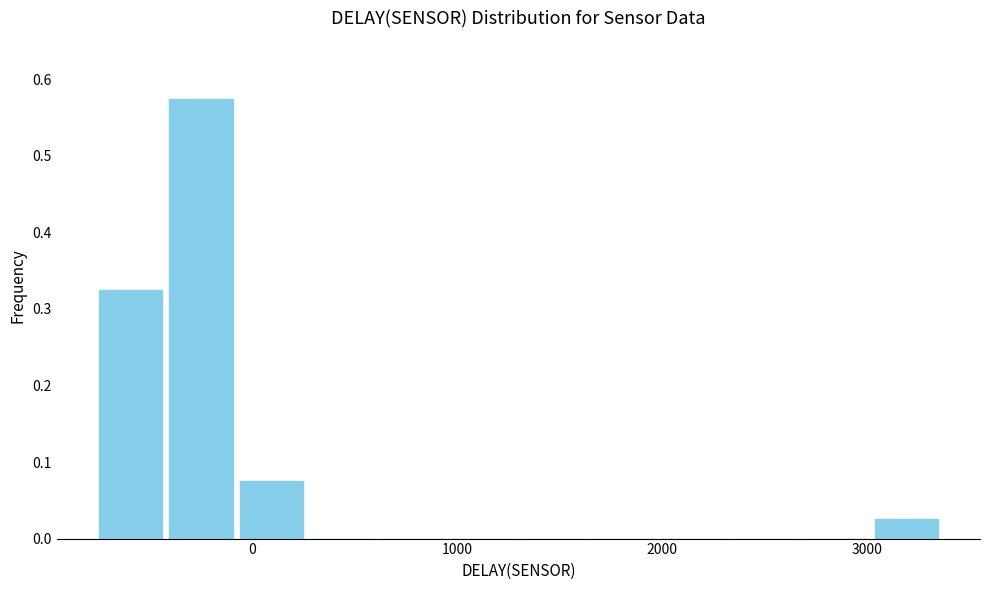

Read against the x-axis, roughly where is the centre of the tallest bar?

-200